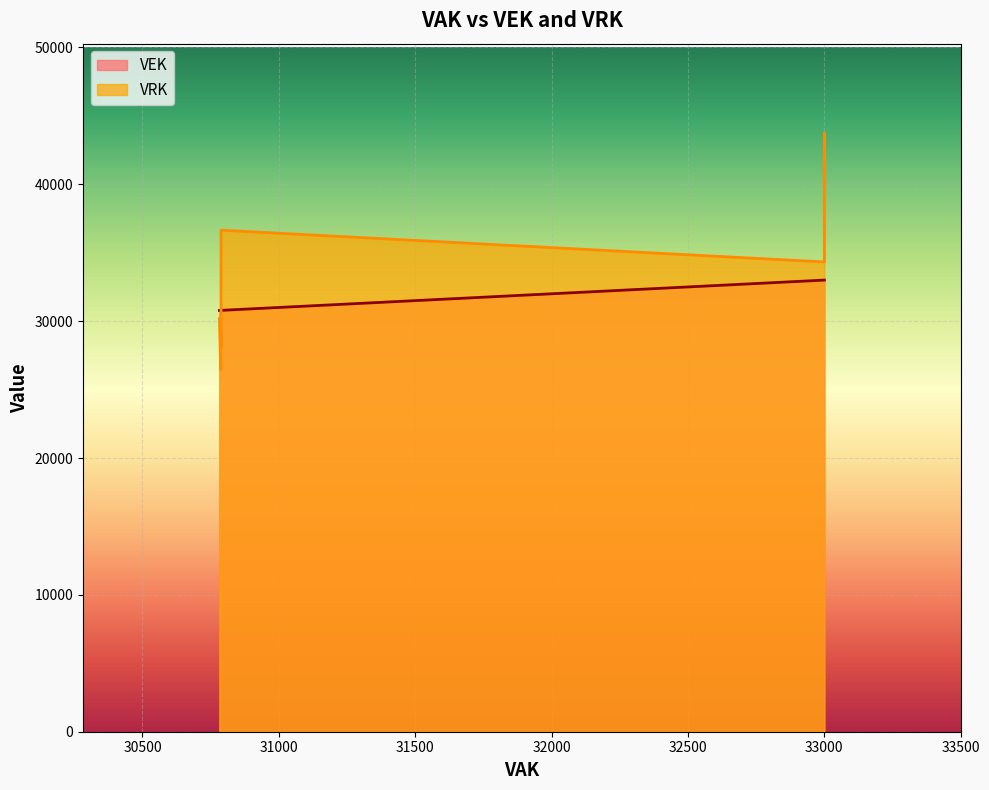

What is the difference between the second highest and second lowest values?

2213